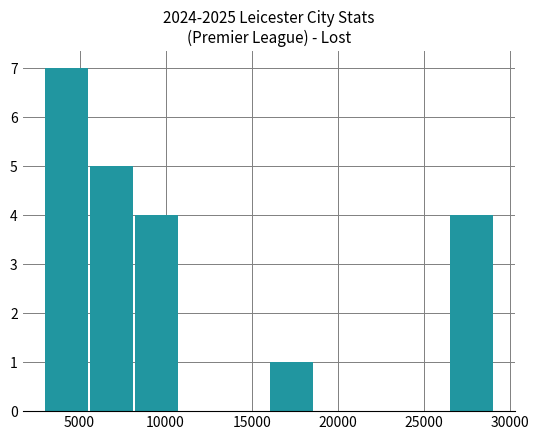

What is the greatest value displayed?

7